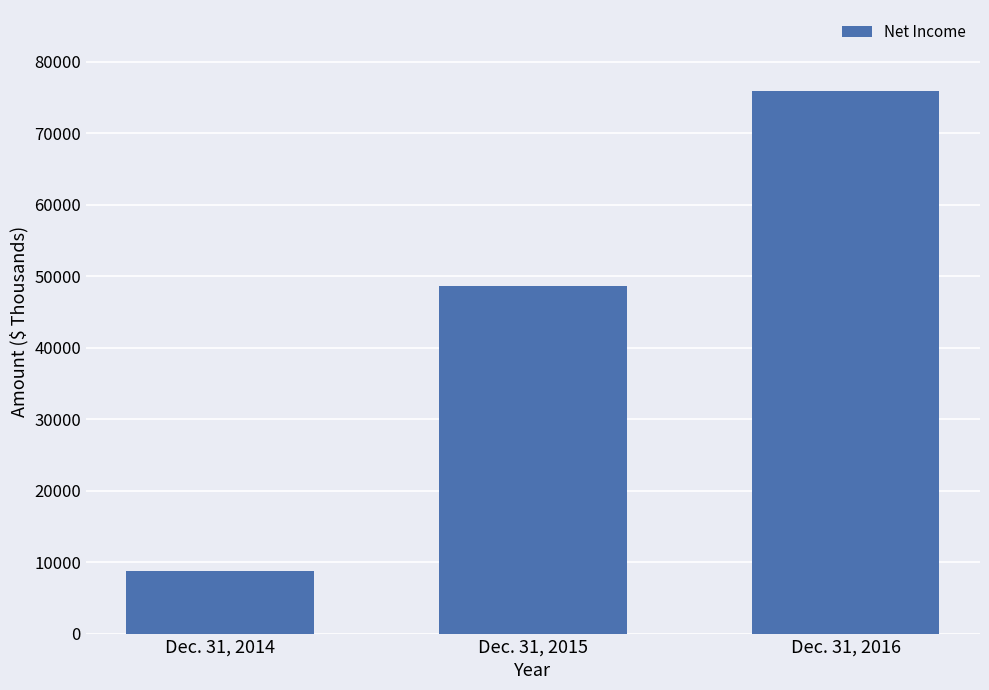

Reading right to left, transcribe all the data shown in this chart.

Dec. 31, 2016=75851	Dec. 31, 2015=48584	Dec. 31, 2014=8788